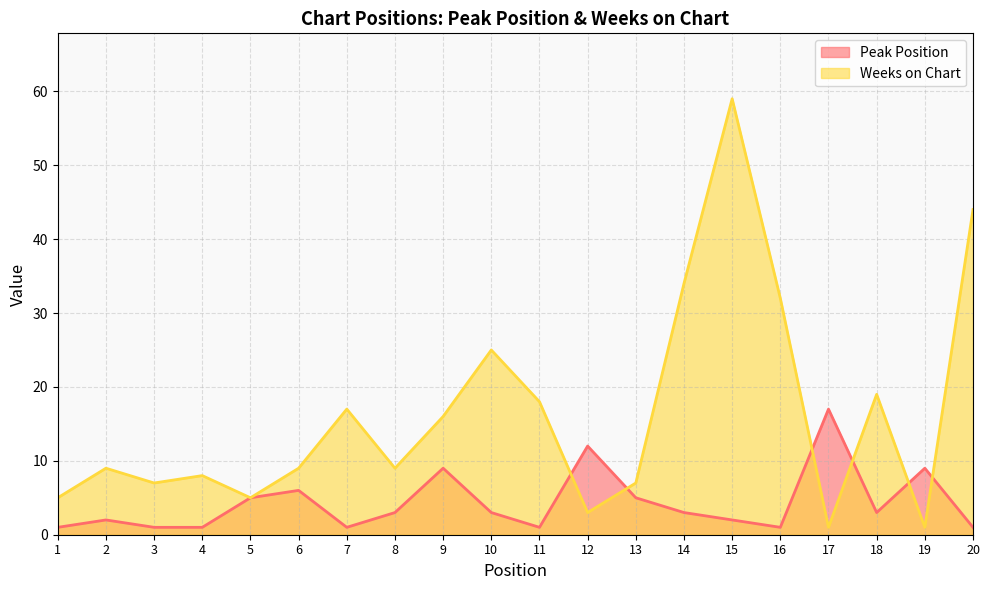

Rank the series by their maximum value, from lowest to highest.

Peak Position, Weeks on Chart